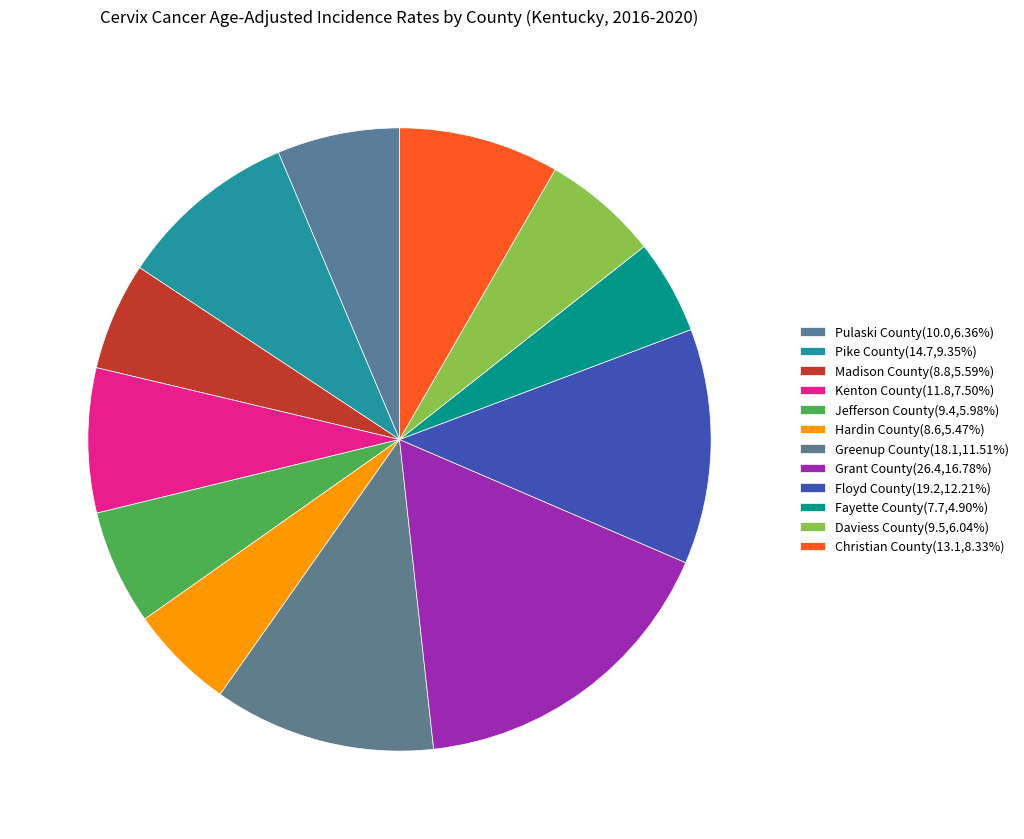

Rank the categories by value from lowest to highest.

Fayette County, Hardin County, Madison County, Jefferson County, Daviess County, Pulaski County, Kenton County, Christian County, Pike County, Greenup County, Floyd County, Grant County